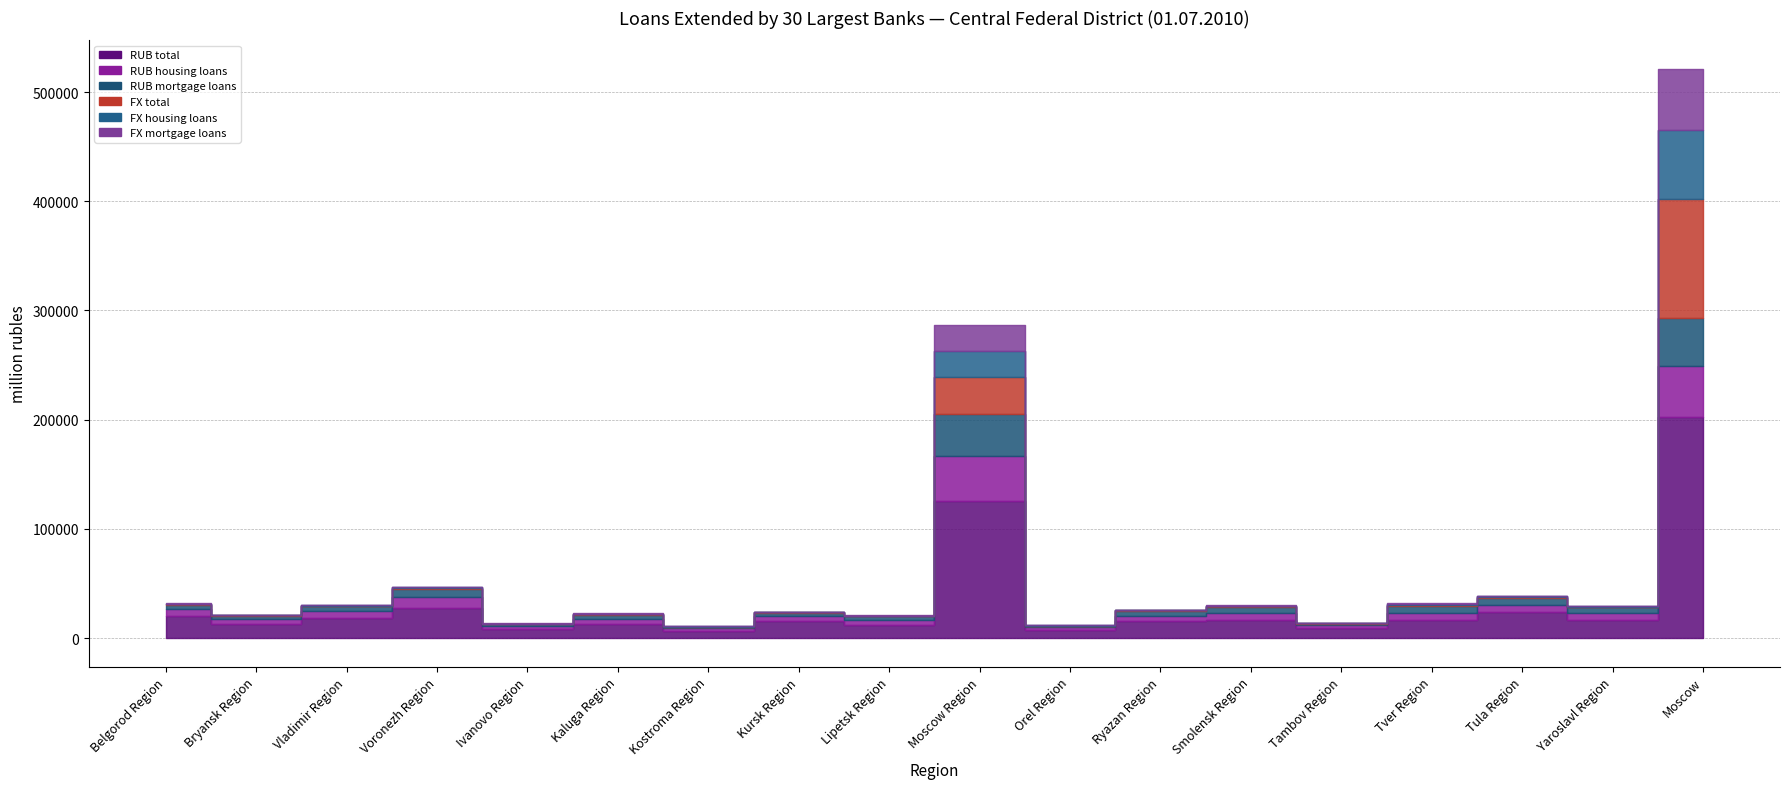

What value does the RUB housing loans series have at Tver Region, to the nearest 100?

6800